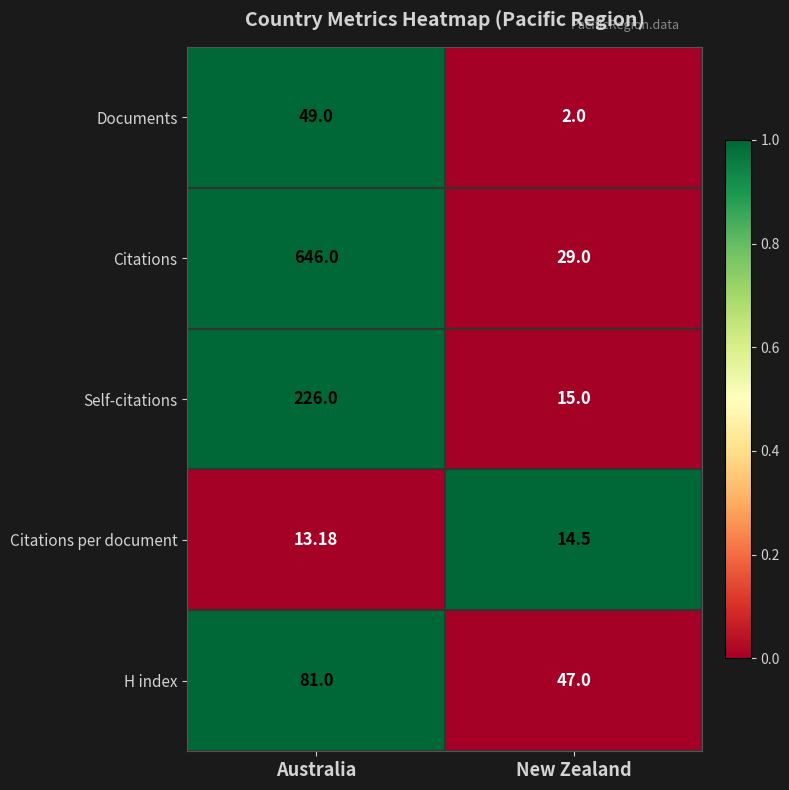

What is the difference between the highest and lowest values at Australia?

632.8